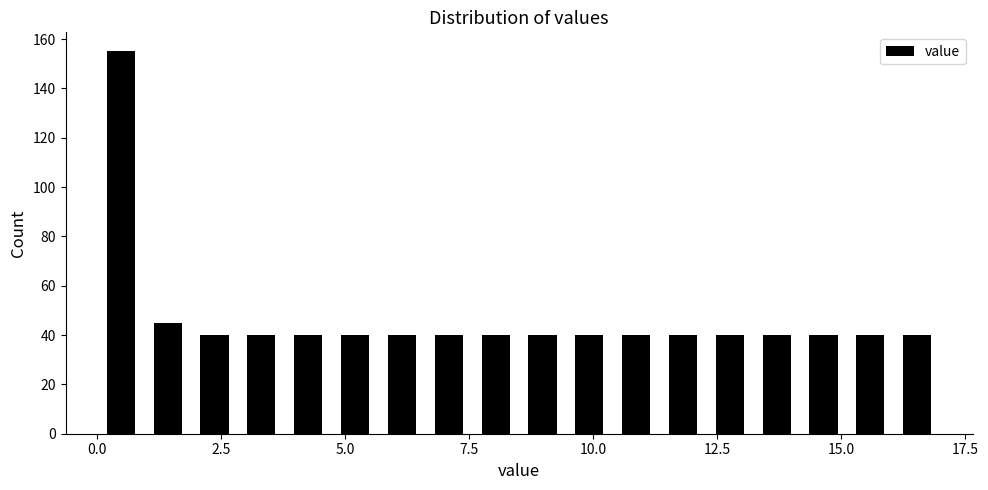

Read against the x-axis, roughly where is the centre of the tallest bar?

0.5